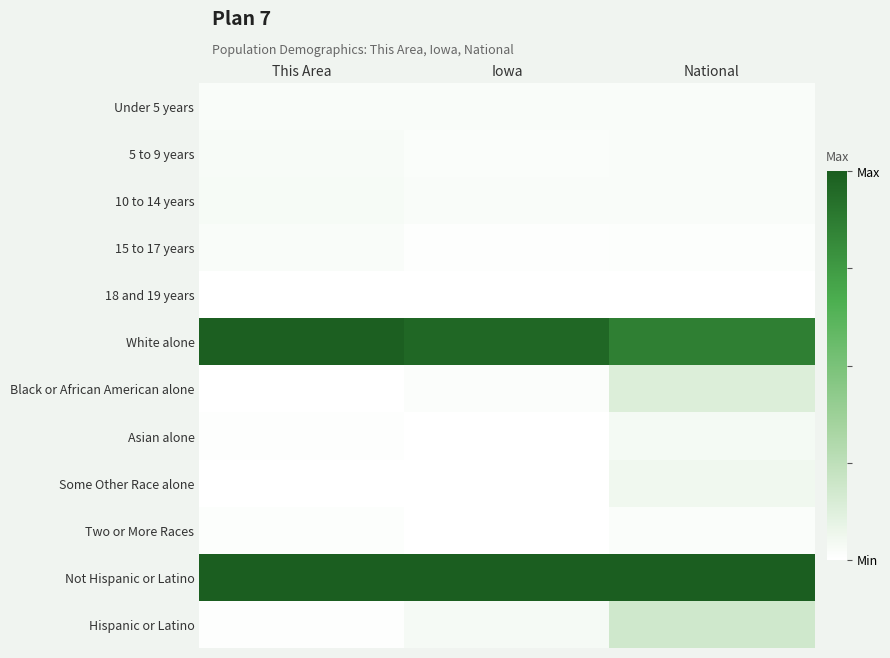

Reading right to left, list all the values displayed in this chart.

Under 5 years: National=0.0	Iowa=0.0	This Area=0.0
5 to 9 years: National=0.0	Iowa=0.0	This Area=0.0
10 to 14 years: National=0.0	Iowa=0.0	This Area=0.0
15 to 17 years: National=0.0	Iowa=0.0	This Area=0.0
18 and 19 years: National=0.0	Iowa=0.0	This Area=0.0
White alone: National=0.9	Iowa=1.0	This Area=1.0
Black or African American alone: National=0.1	Iowa=0.0	This Area=0.0
Asian alone: National=0.0	Iowa=0.0	This Area=0.0
Some Other Race alone: National=0.1	Iowa=0.0	This Area=0.0
Two or More Races: National=0.0	Iowa=0.0	This Area=0.0
Not Hispanic or Latino: National=1.0	Iowa=1.0	This Area=1.0
Hispanic or Latino: National=0.2	Iowa=0.0	This Area=0.0